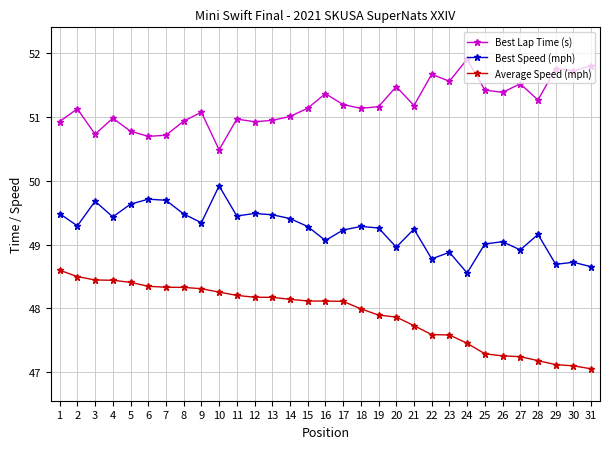

What is the difference between the second highest and minimum values in the Best Speed (mph) series?

1.2